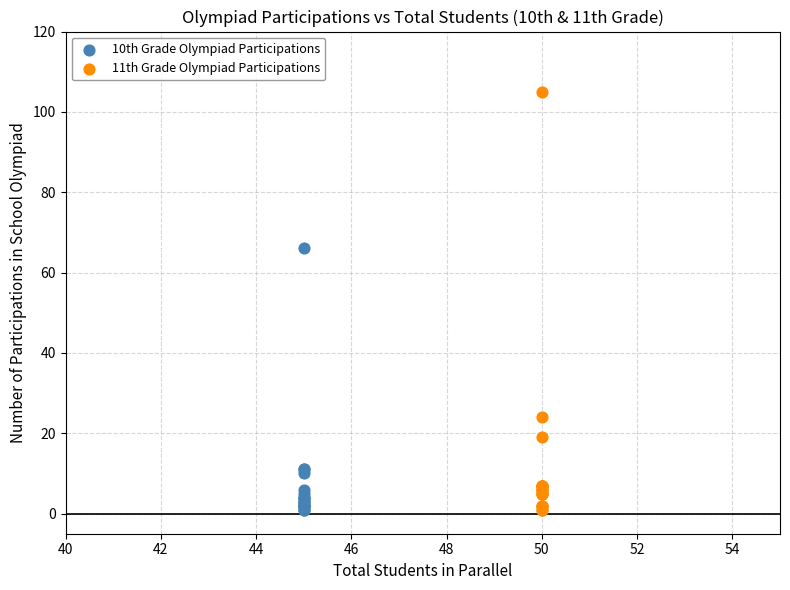

Which series reaches the maximum Y coordinate?

11th Grade Olympiad Participations